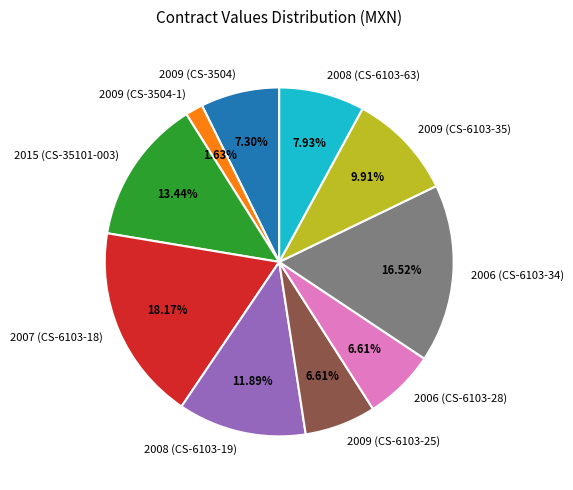

What percentage do 2015 (CS-35101-003) and 2006 (CS-6103-28) together represent?

20.0%